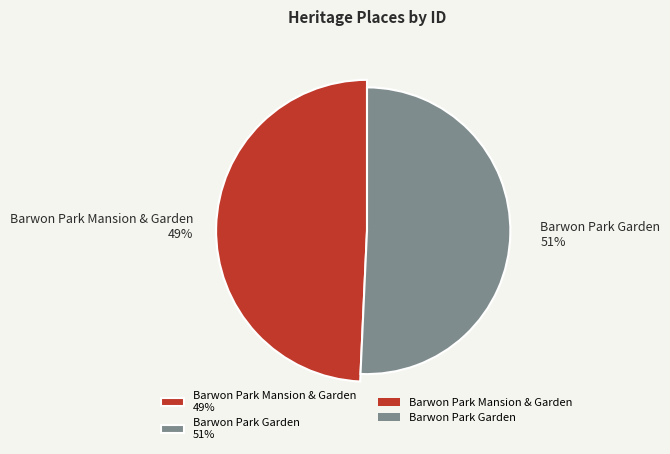

Which category accounts for the majority?

Barwon Park Garden